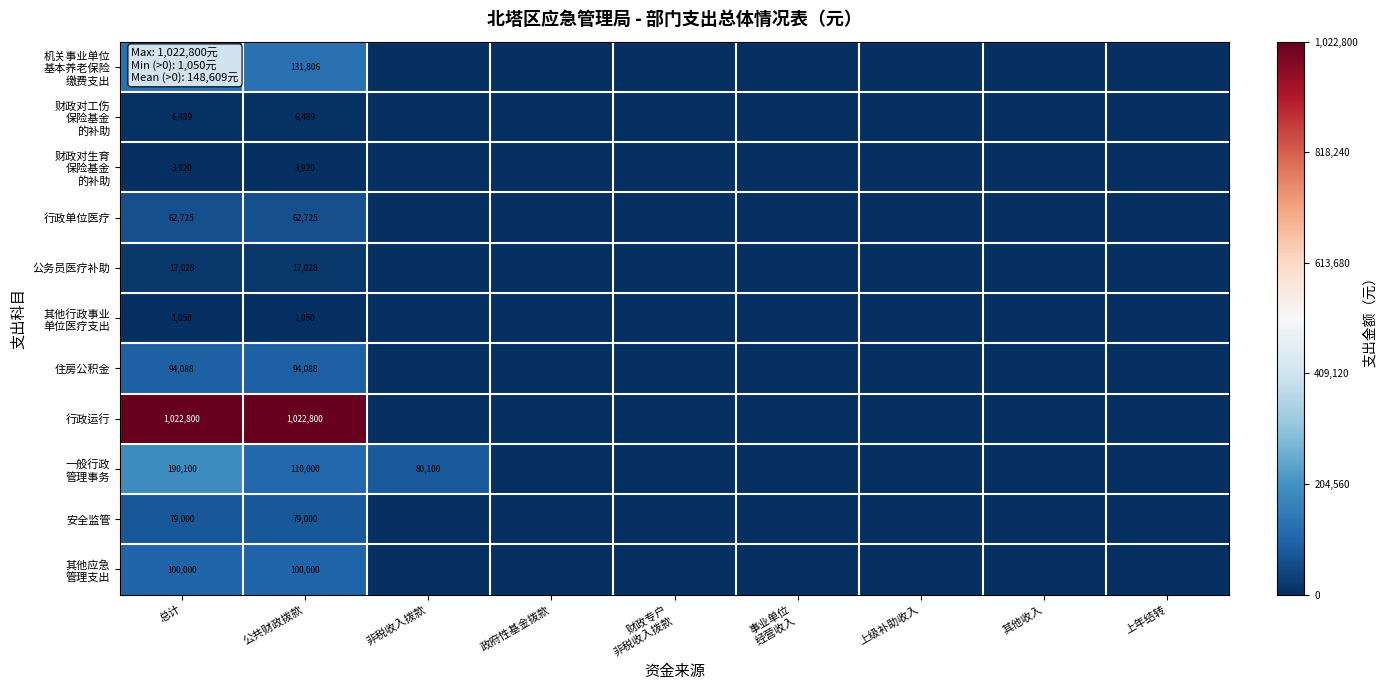

What is the spread (max minus min) of values at 总计?

1021750